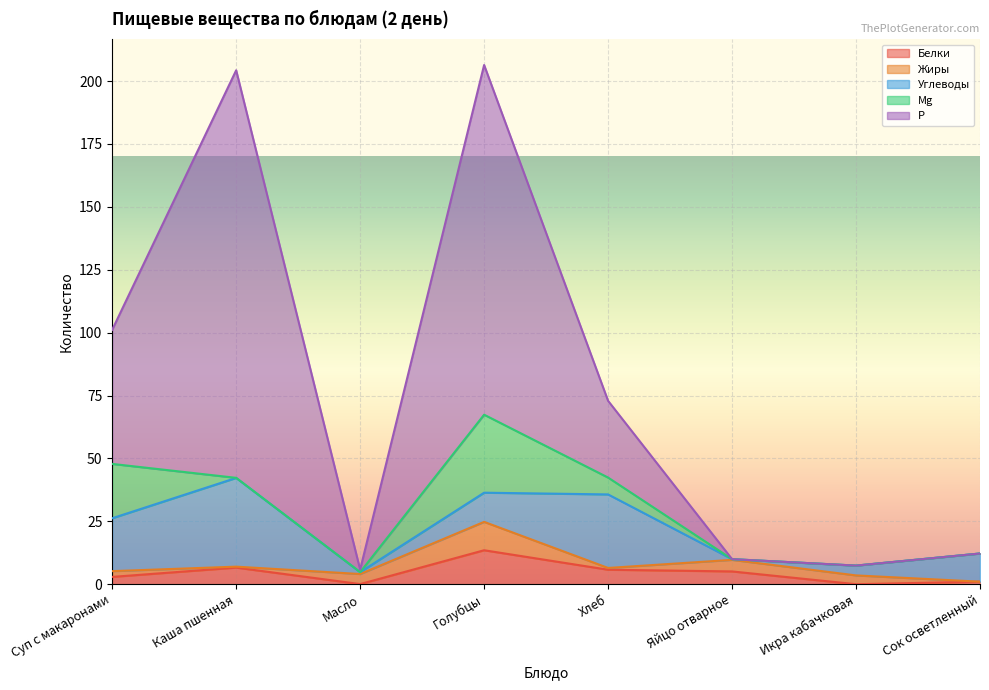

Rank the series at Масло from lowest to highest value.

Mg, Белки, Углеводы, Р, Жиры